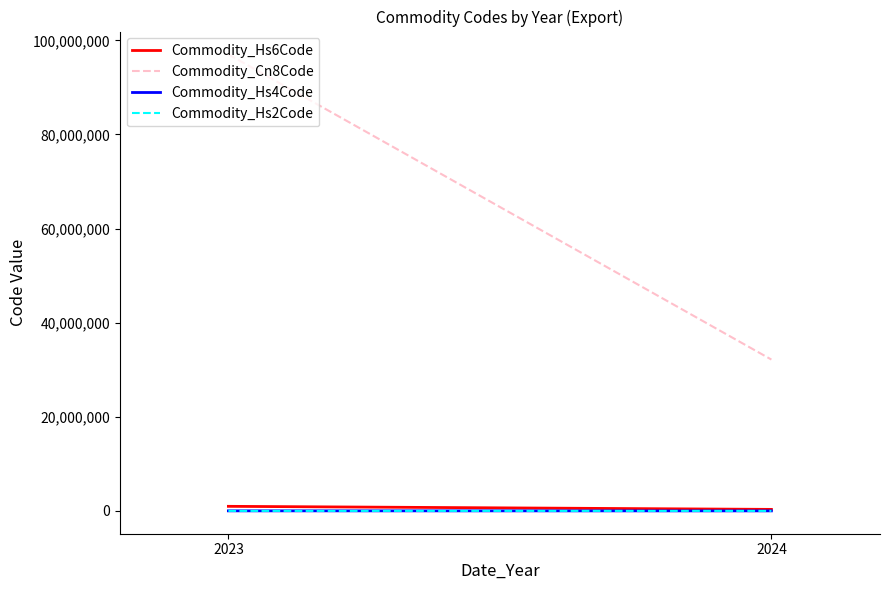

Reading right to left, list all the values displayed in this chart.

Commodity_Hs6Code: 321590	970121
Commodity_Cn8Code: 32159020	97012100
Commodity_Hs4Code: 3215	9701
Commodity_Hs2Code: 32	97